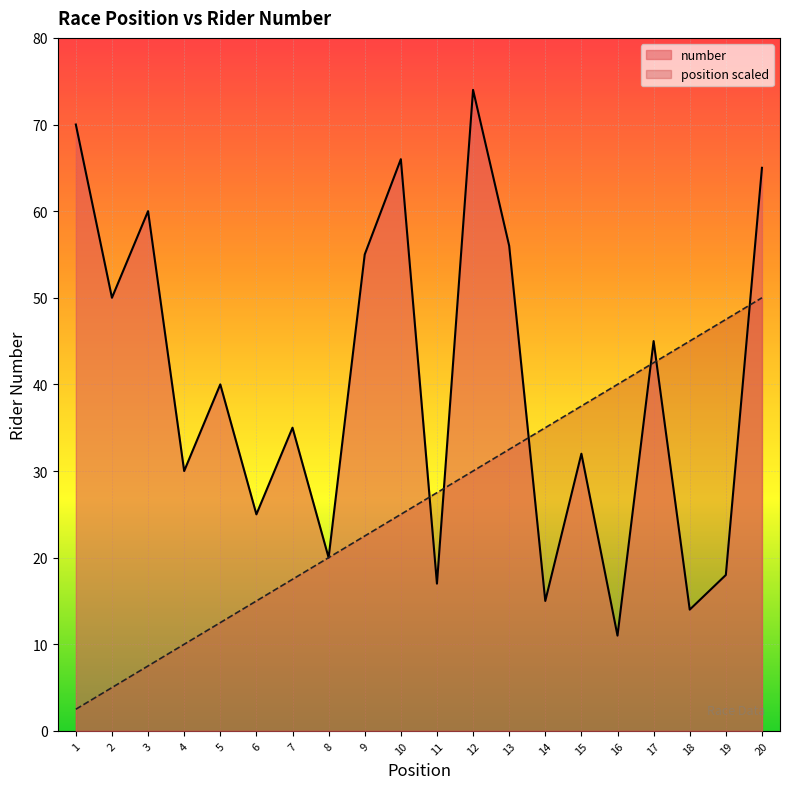

At which label does position reach its minimum?

1